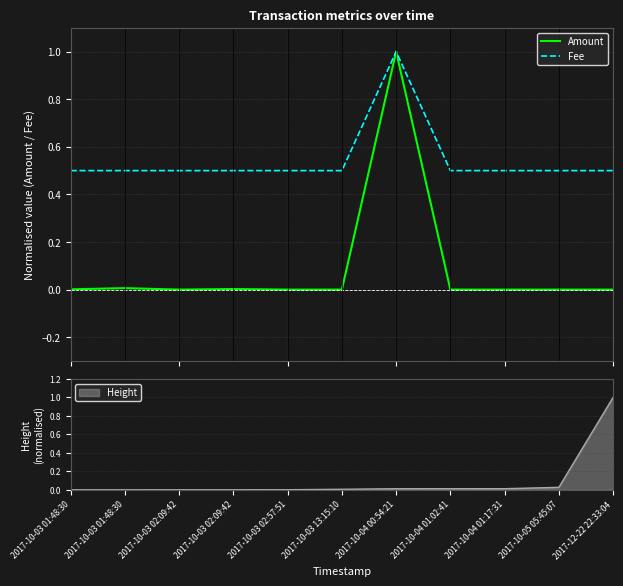

List the series in order of their peak value, lowest first.

Amount, Fee